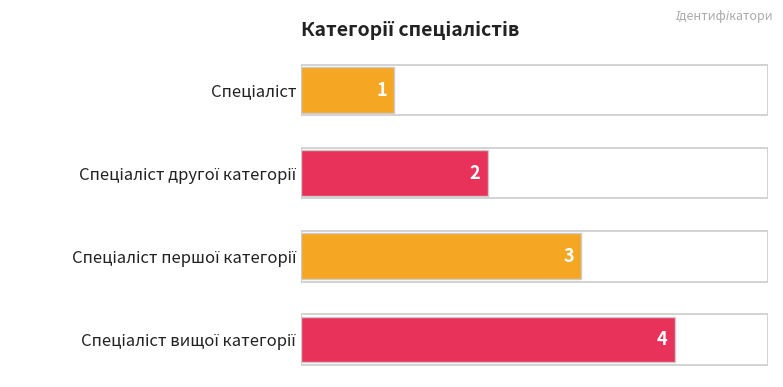

What is the minimum value shown in the chart?

1